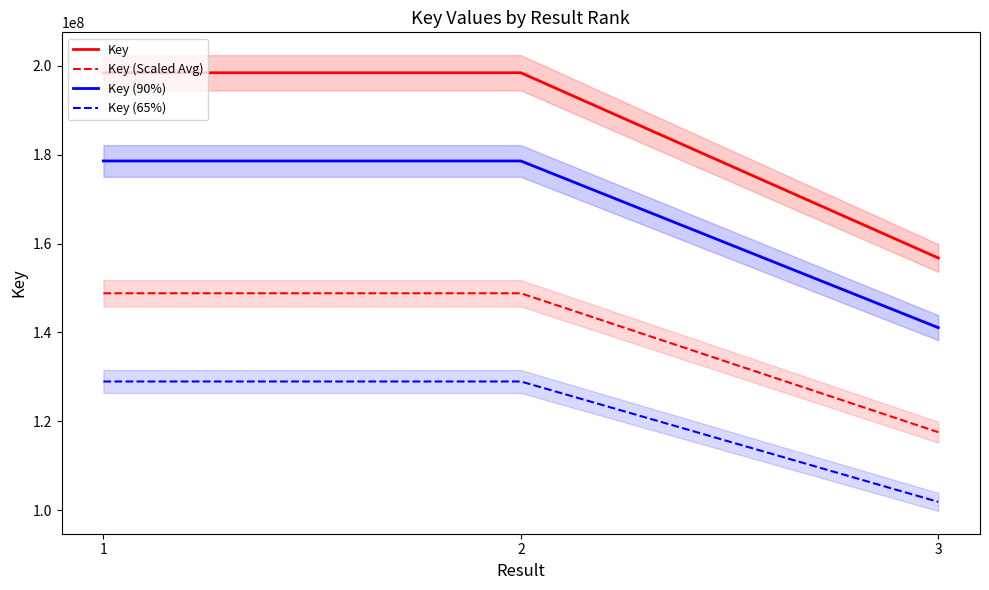

Is the value of Key at 3 greater than the value of Key (90%) at 1?

No